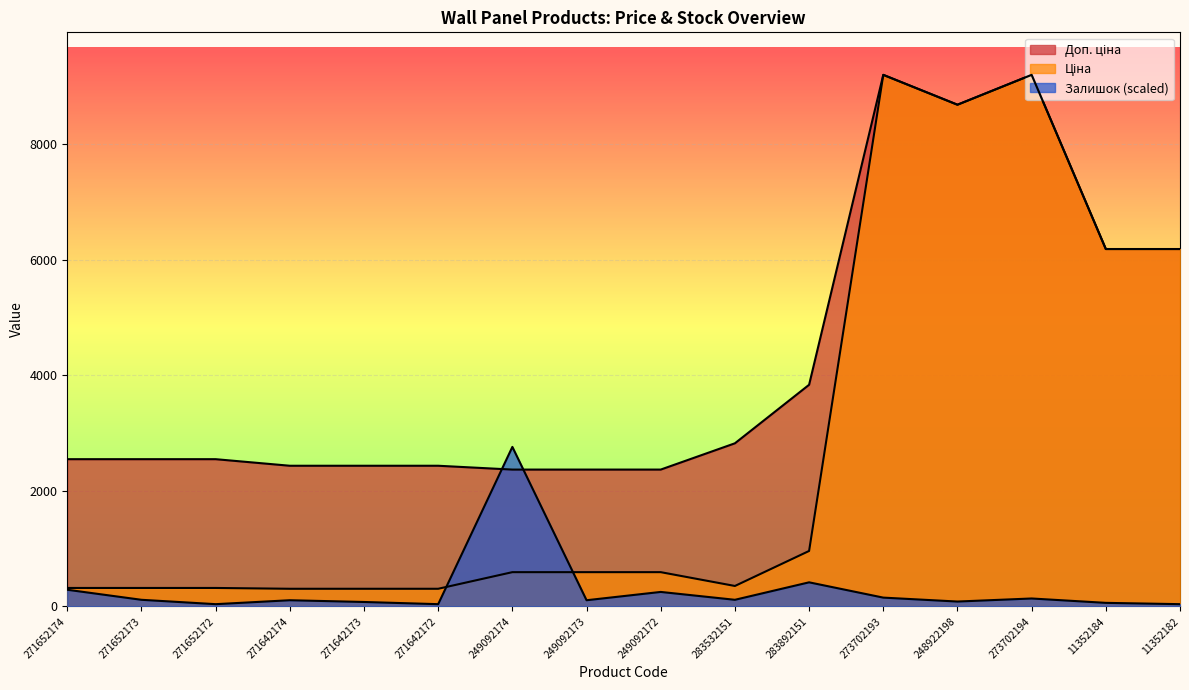

At which category does the chart reach its minimum across all series?

271652172